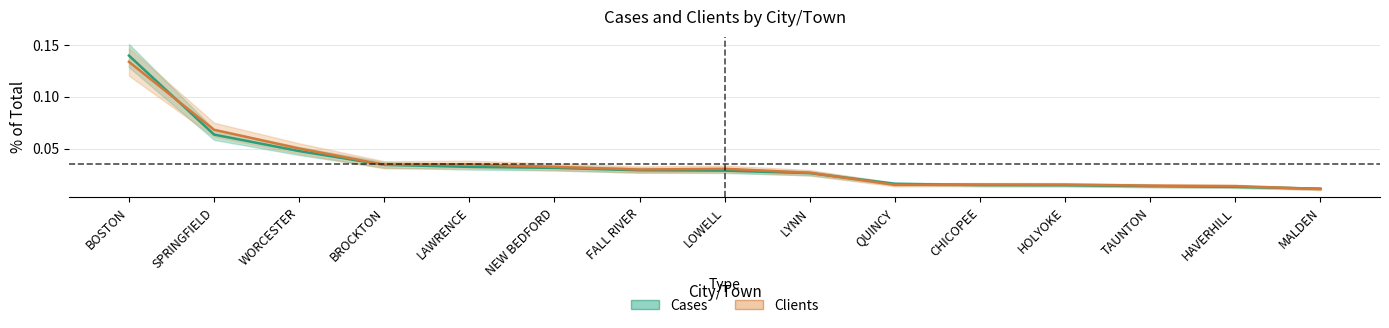

Reading left to right, extract all data points from this chart.

Cases (% of total): BOSTON=0.1	SPRINGFIELD=0.1	WORCESTER=0.0	BROCKTON=0.0	LAWRENCE=0.0	NEW BEDFORD=0.0	FALL RIVER=0.0	LOWELL=0.0	LYNN=0.0	QUINCY=0.0	CHICOPEE=0.0	HOLYOKE=0.0	TAUNTON=0.0	HAVERHILL=0.0	MALDEN=0.0
Clients (% of total): BOSTON=0.1	SPRINGFIELD=0.1	WORCESTER=0.1	BROCKTON=0.0	LAWRENCE=0.0	NEW BEDFORD=0.0	FALL RIVER=0.0	LOWELL=0.0	LYNN=0.0	QUINCY=0.0	CHICOPEE=0.0	HOLYOKE=0.0	TAUNTON=0.0	HAVERHILL=0.0	MALDEN=0.0